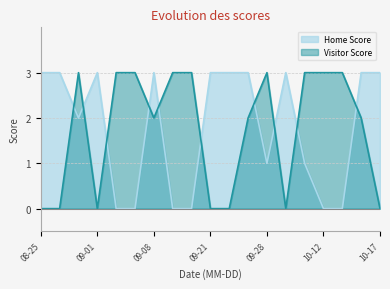

Where is the first local maximum for Visitor Score?

08-31